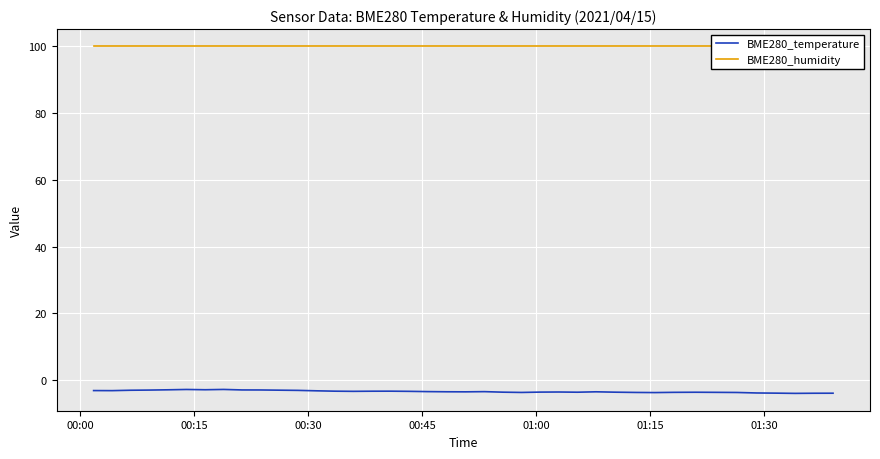

What is the lowest value of the BME280_humidity series?

100.0